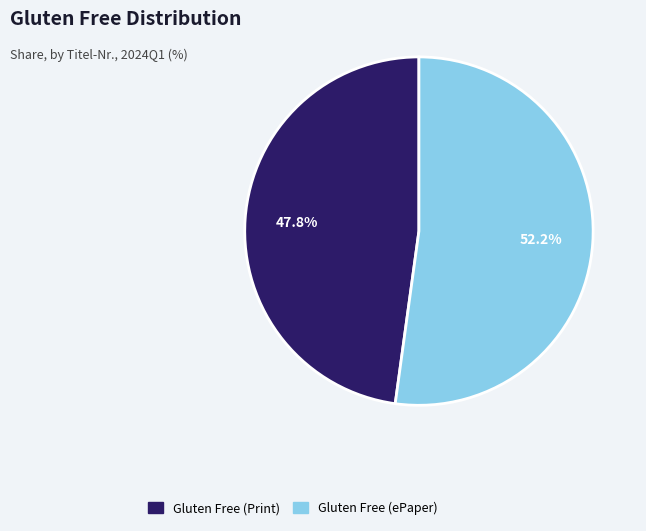

Is there a majority slice in this chart?

Yes